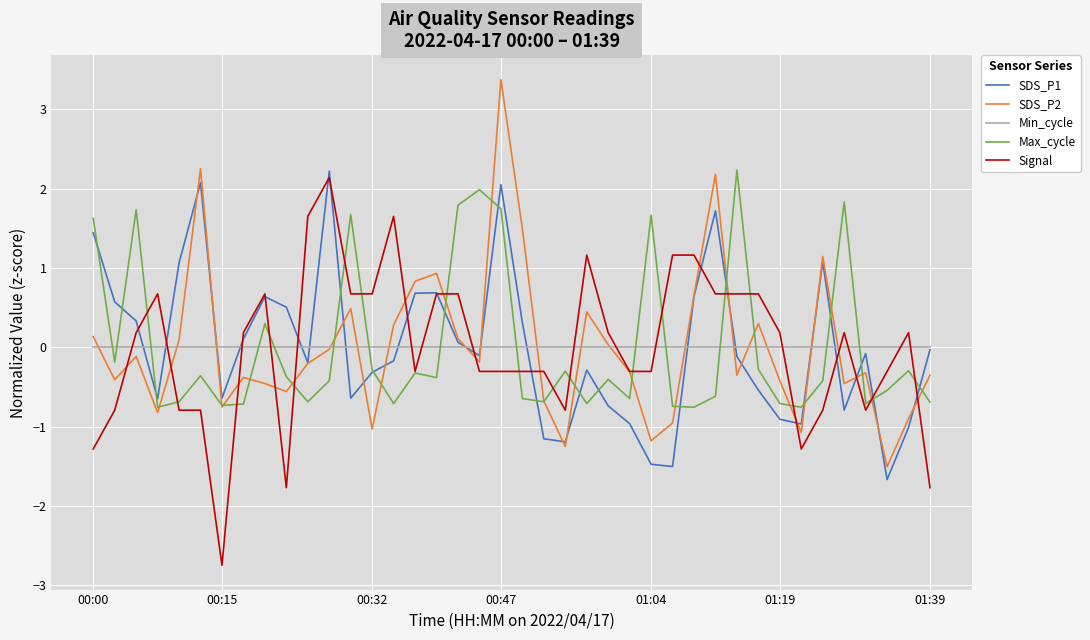

How many values in the SDS_P2 series exceed 0?

16